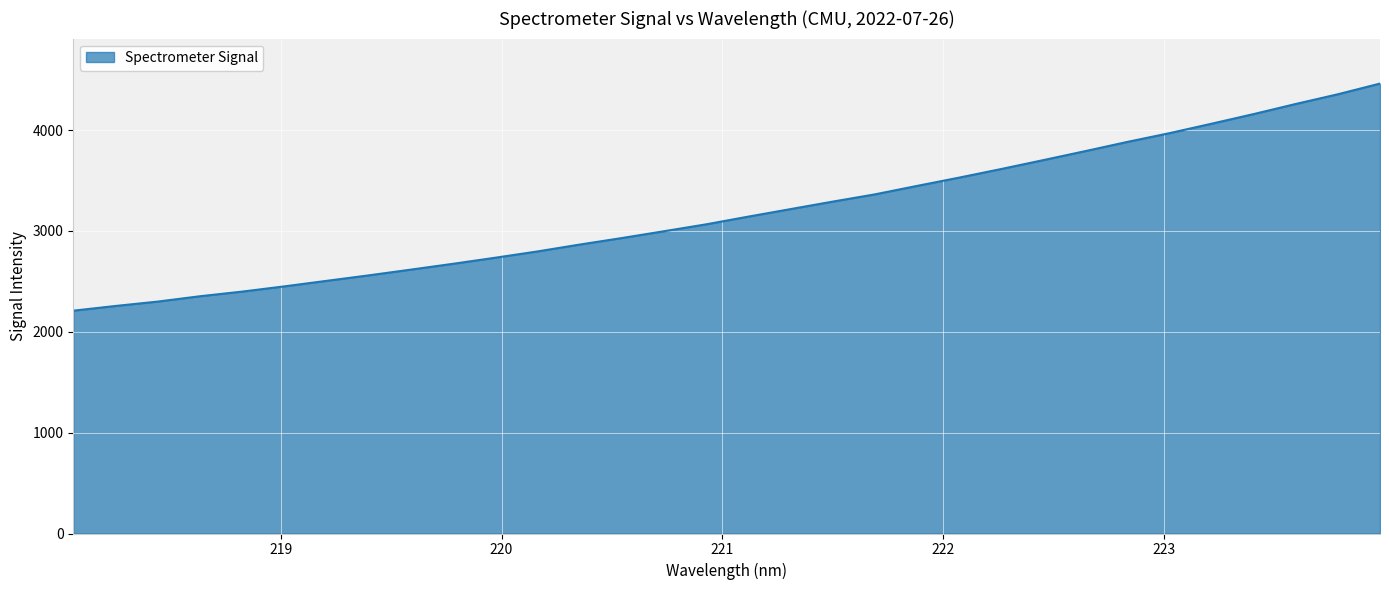

What is the maximum value shown in the chart?

4460.4